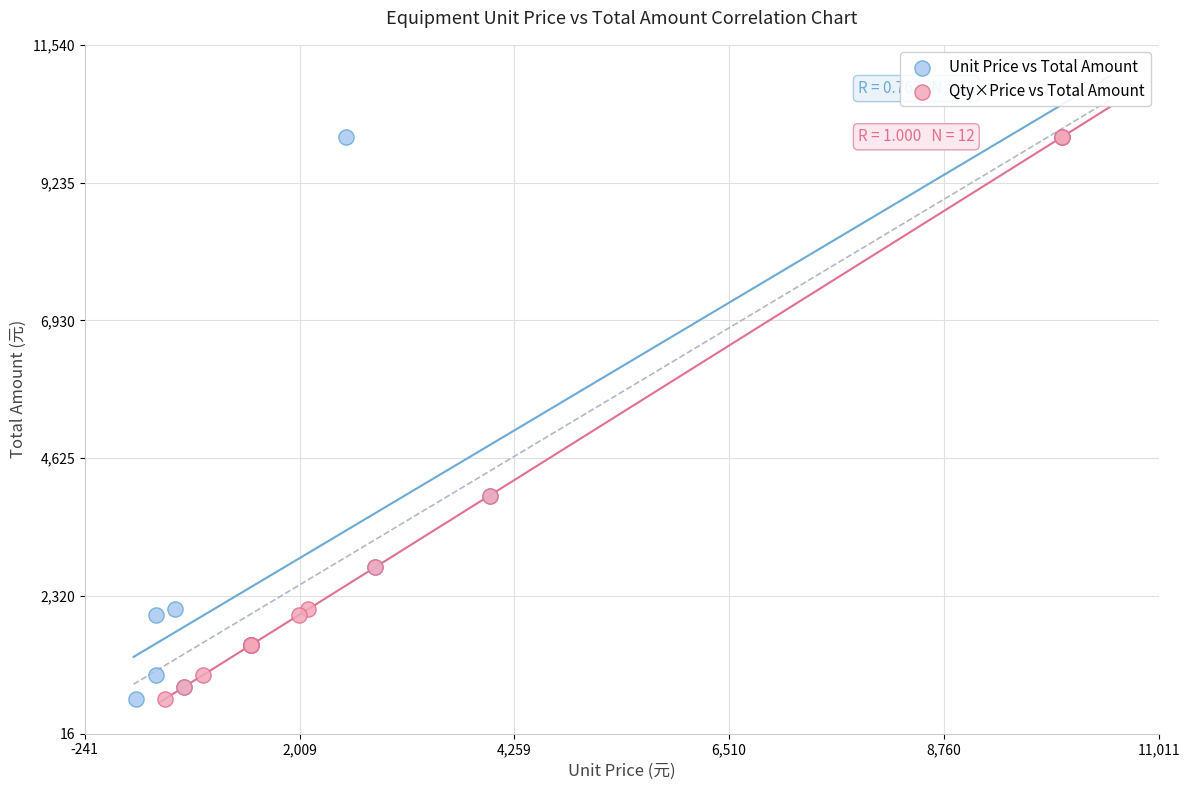

What are all the series names shown in the legend?

Unit Price vs Total Amount, Qty×Price vs Total Amount